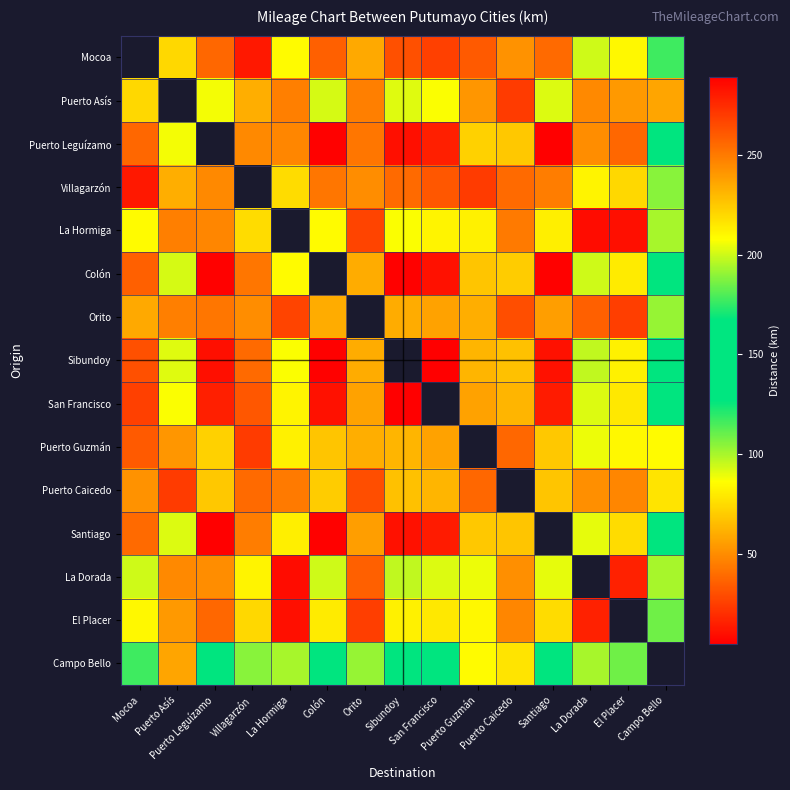

What is the difference between the Puerto Guzmán values at Puerto Caicedo and Sibundoy?

25.0